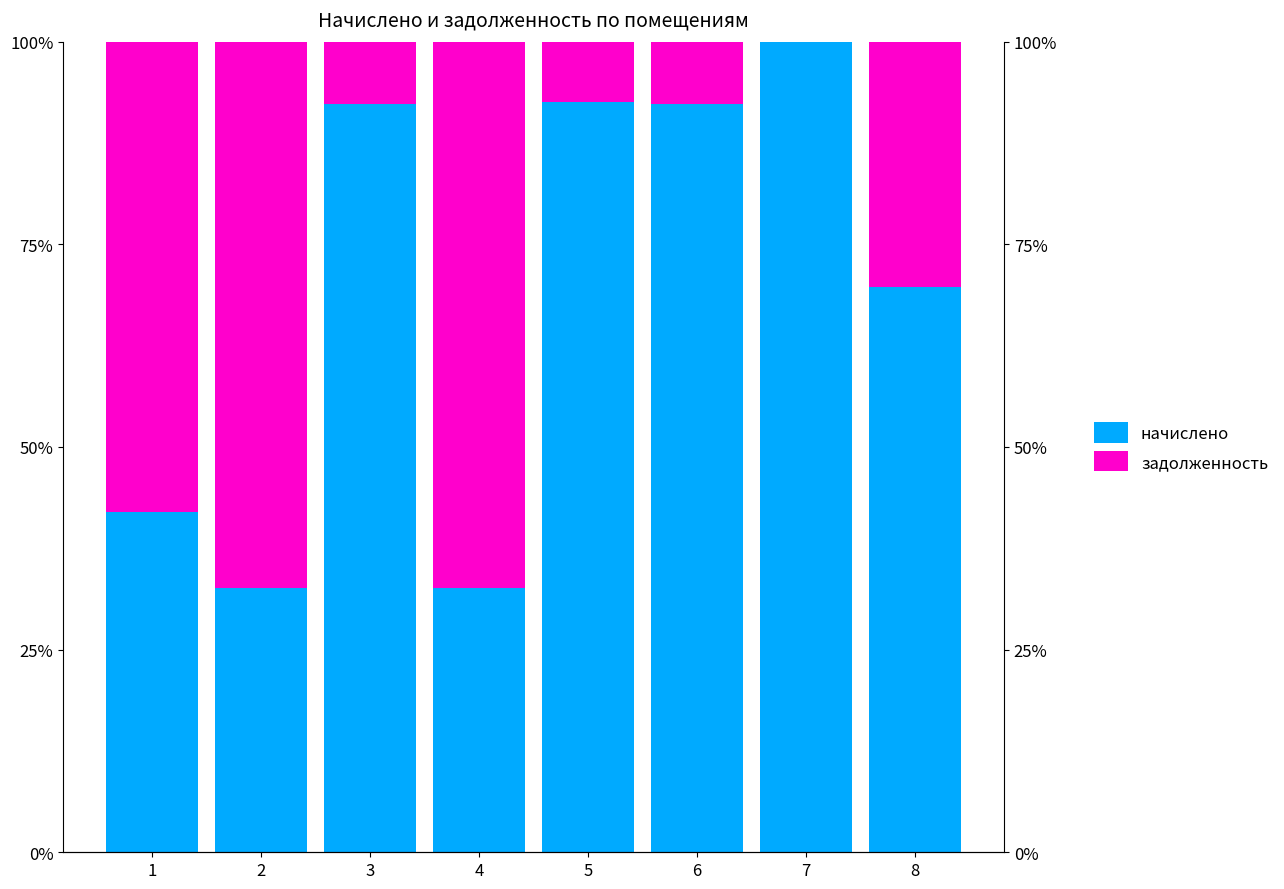

Reading right to left, what are all the values shown in this chart?

начислено: 8=0.7	7=1.0	6=0.9	5=0.9	4=0.3	3=0.9	2=0.3	1=0.4
задолженность: 8=0.3	7=0.0	6=0.1	5=0.1	4=0.7	3=0.1	2=0.7	1=0.6